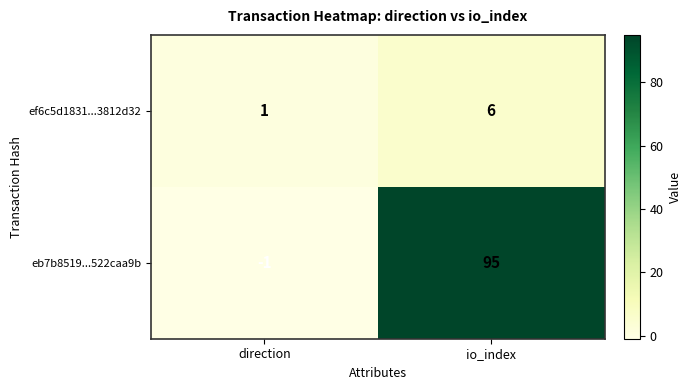

How many distinct data groups are displayed?

2